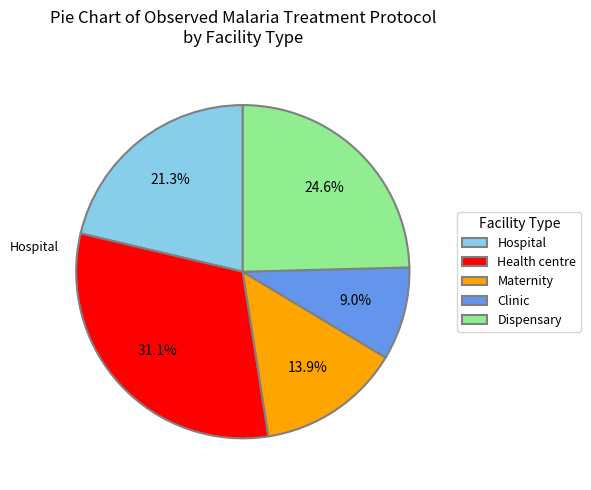

Combined, what portion of the pie is Clinic and Dispensary?

33.6%